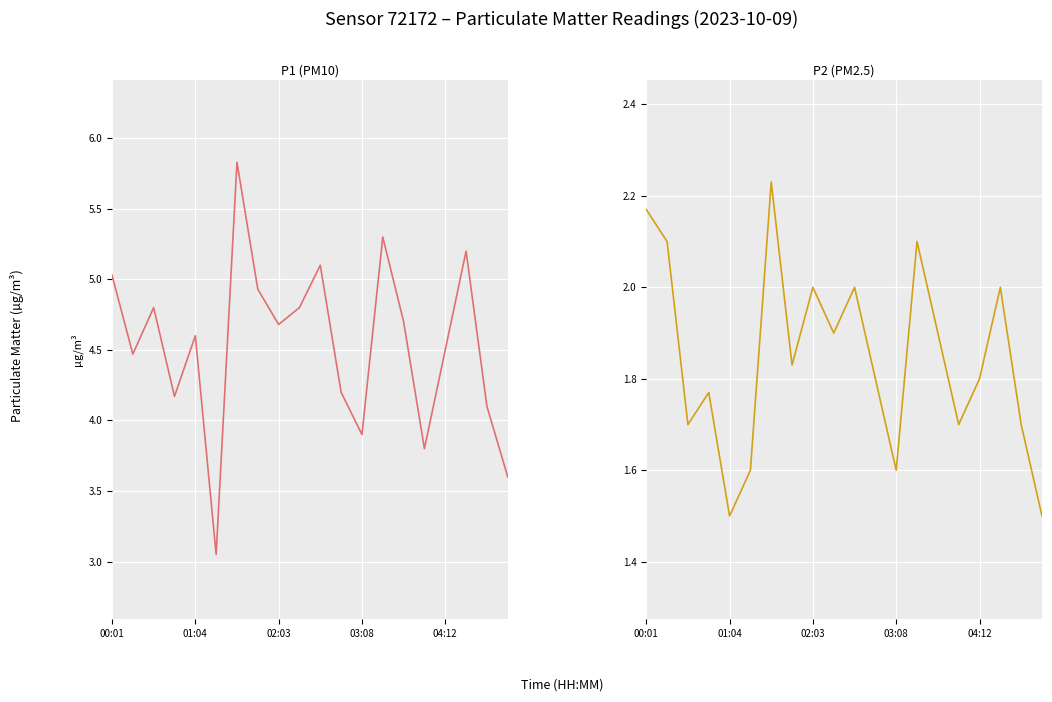

What is the sum of the P1 (PM10) values at 17 and 13?

10.5